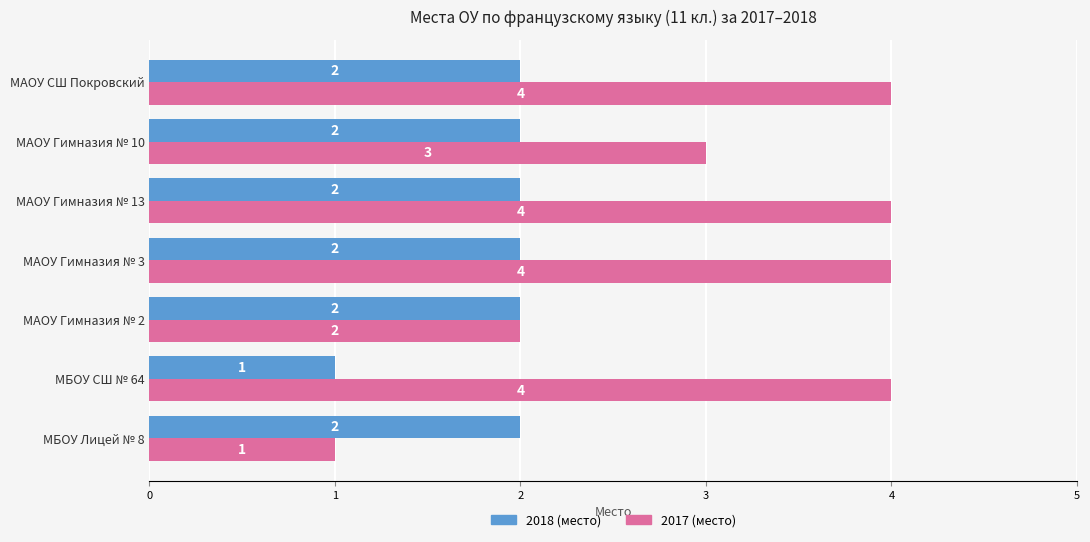

What is the difference between the maximum and minimum values in the 2017 (место) series?

3